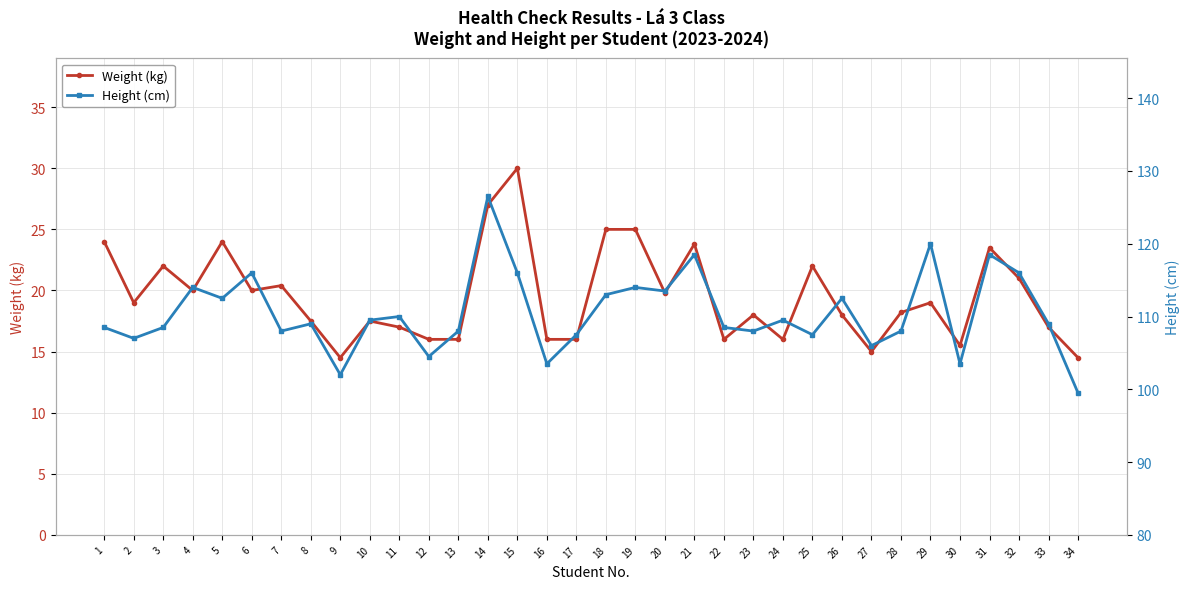

At which label does Weight (kg) reach its minimum?

9